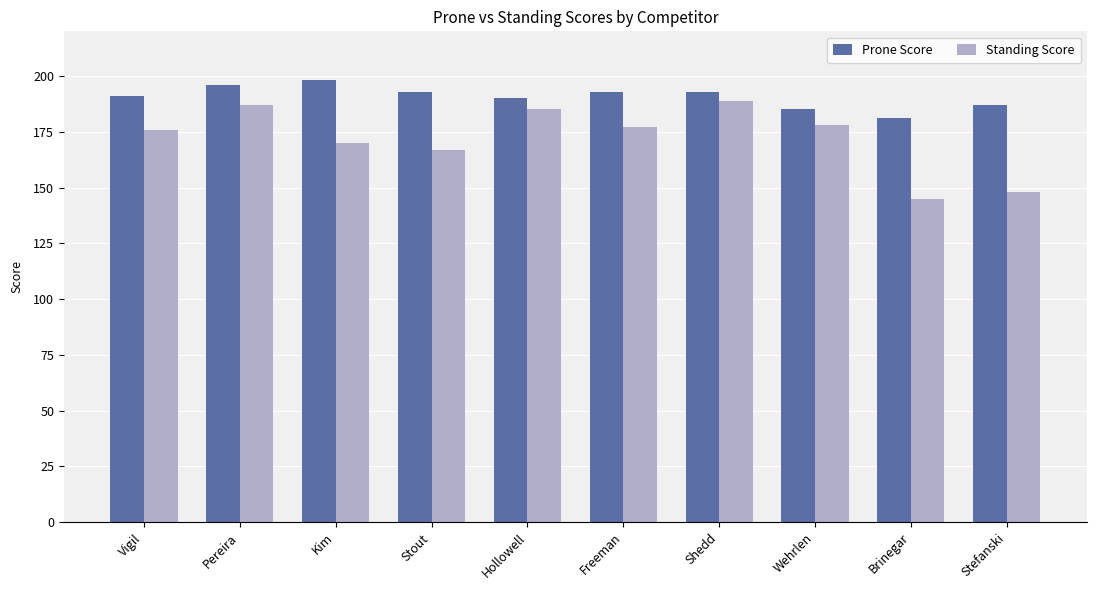

Which series has the largest total across all categories?

Prone Score